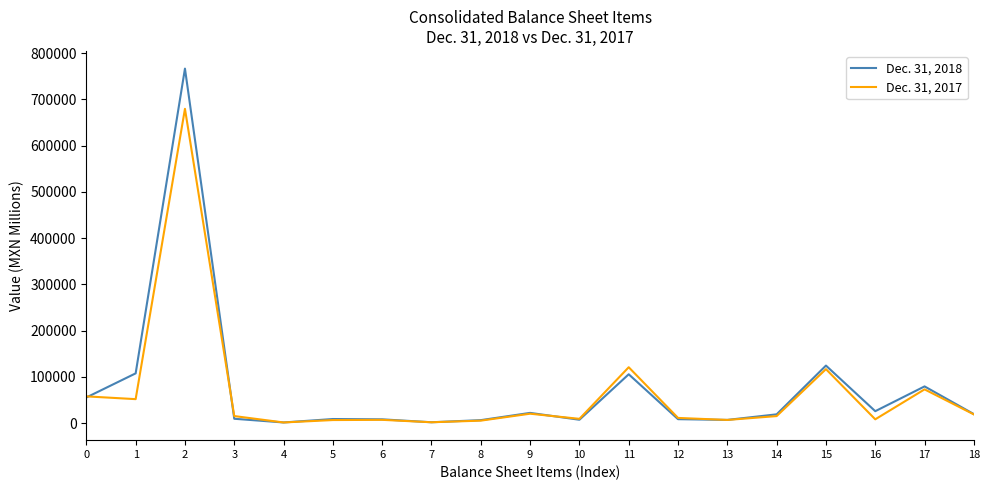

List the series in order of their peak value, lowest first.

Dec. 31, 2017, Dec. 31, 2018